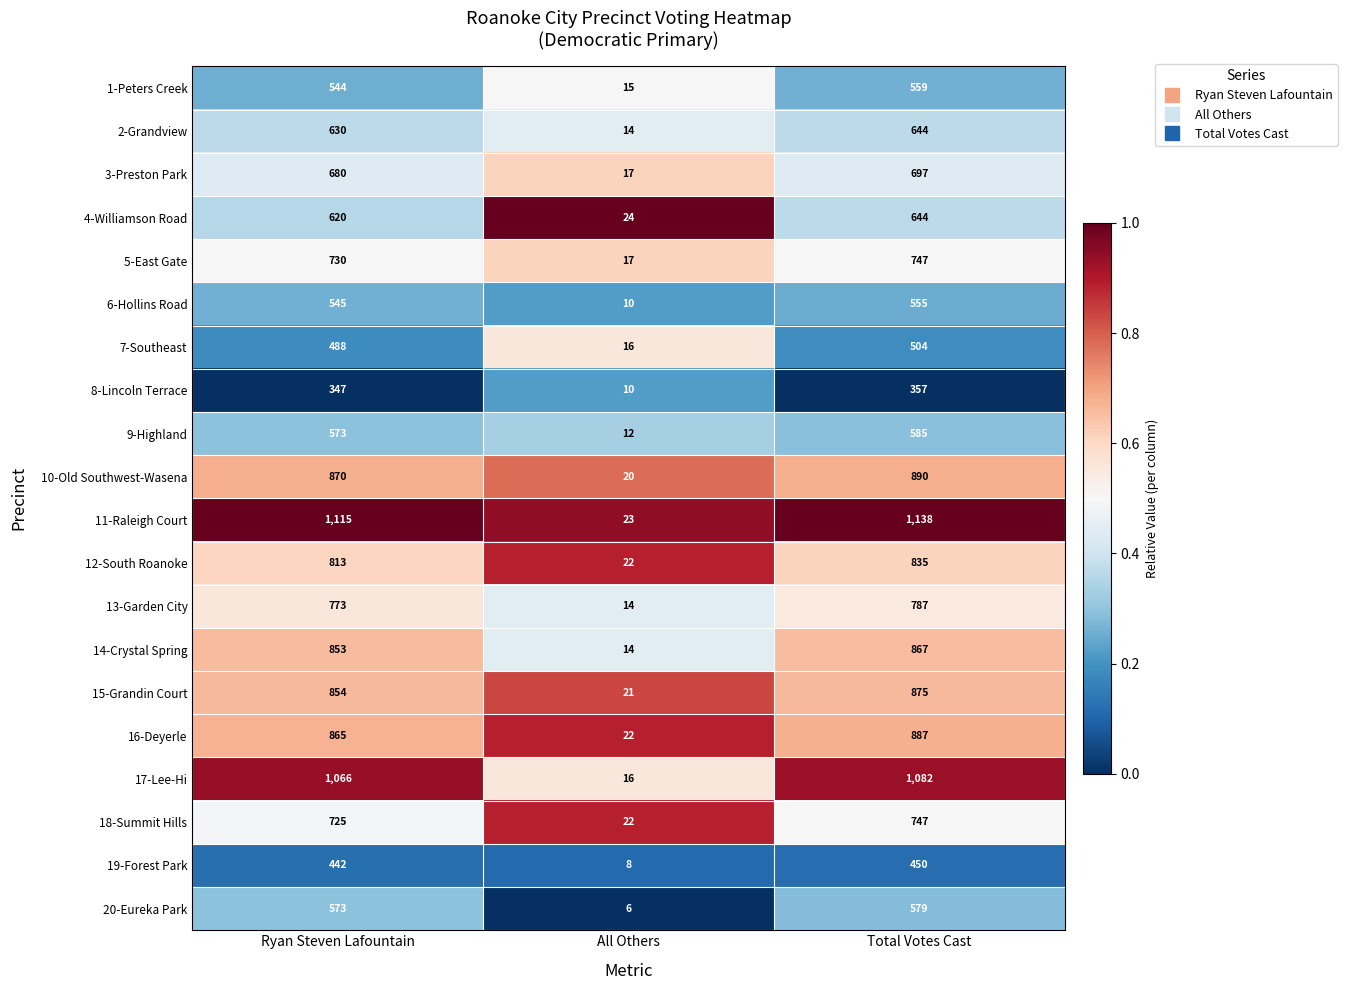

At which label is 6-Hollins Road closest to 282?

Ryan Steven Lafountain